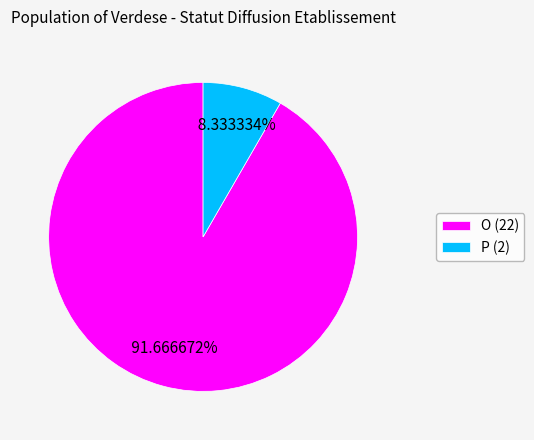

To the nearest percent, what portion does O represent?

92%